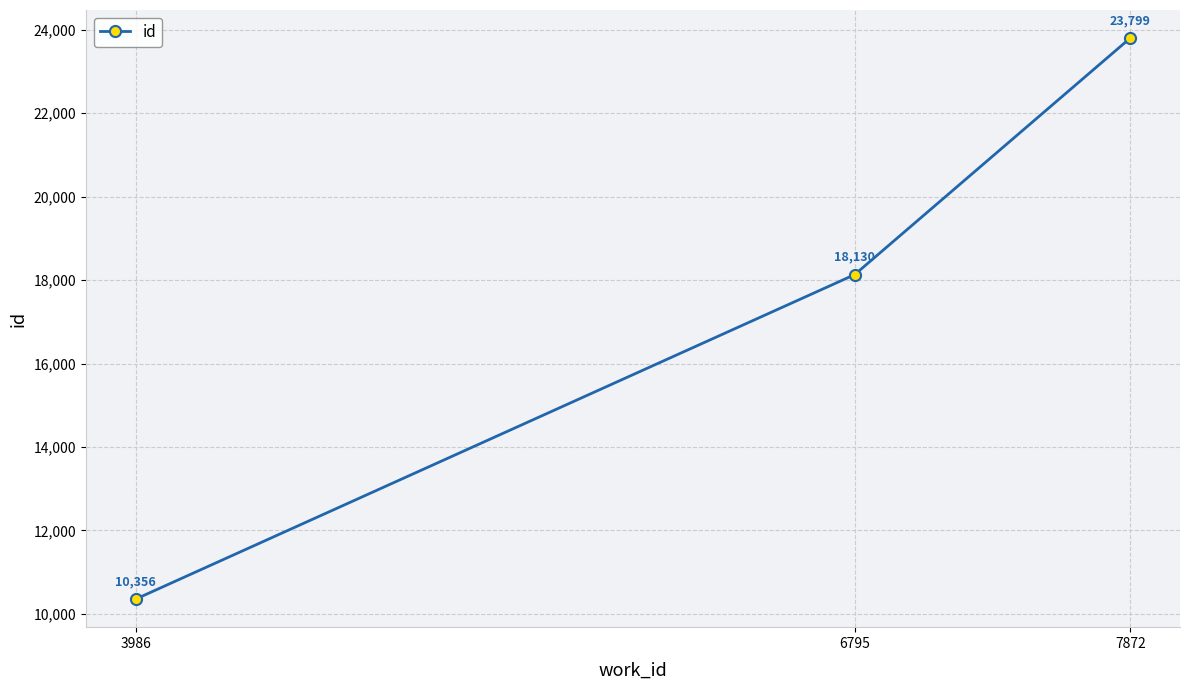

What is the value of the 1st point from the left?

10356